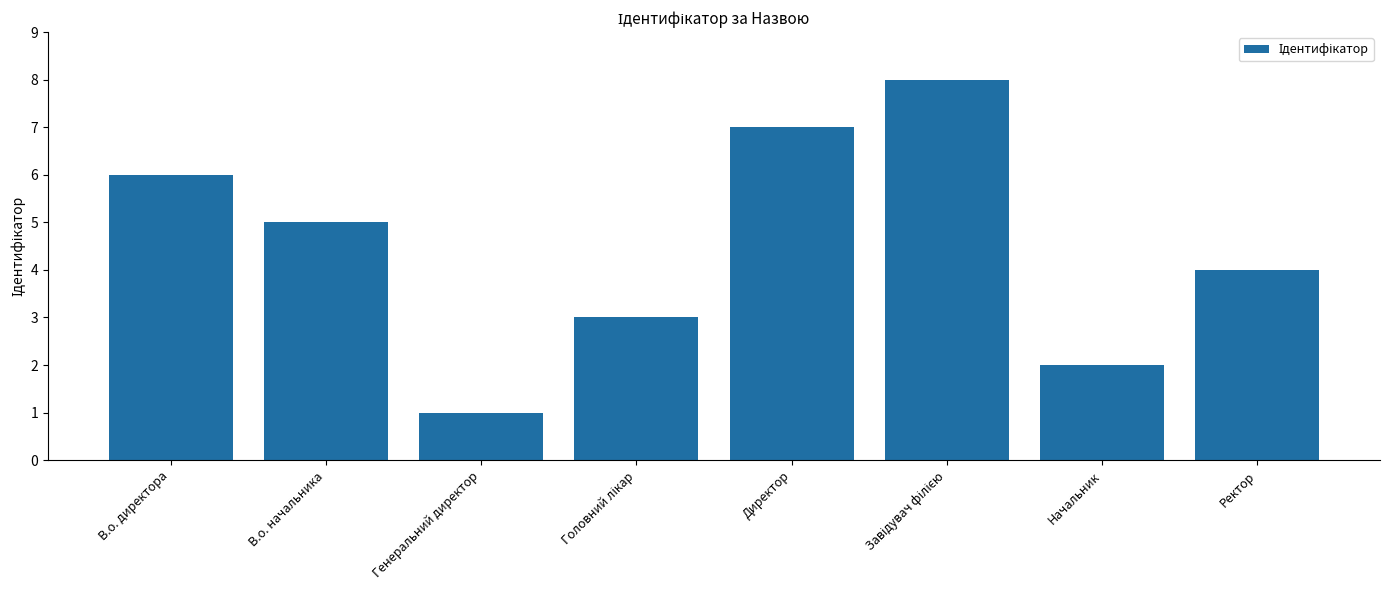

Reading left to right, what are all the values shown in this chart?

6	5	1	3	7	8	2	4